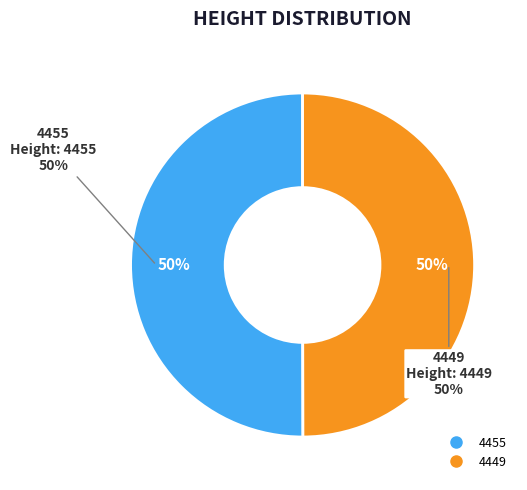

Rank the categories by value from highest to lowest.

4455, 4449